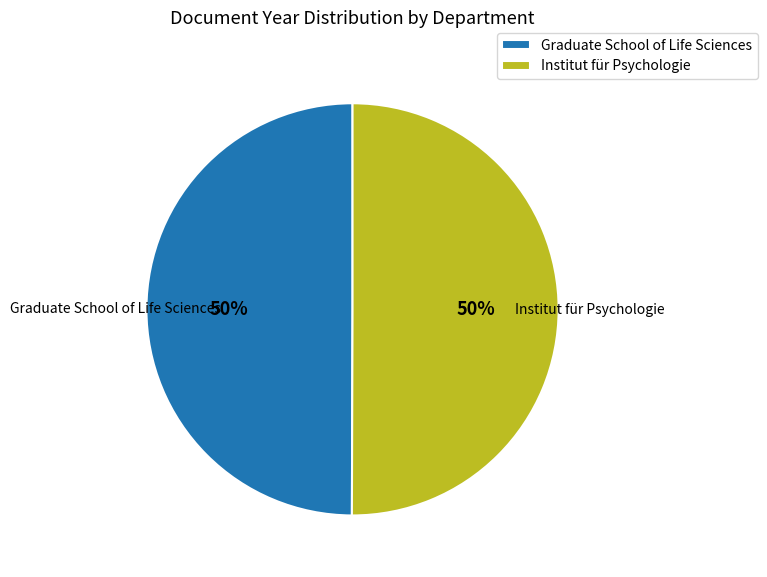

Do Institut für Psychologie and Graduate School of Life Sciences together represent more than half of the pie?

Yes